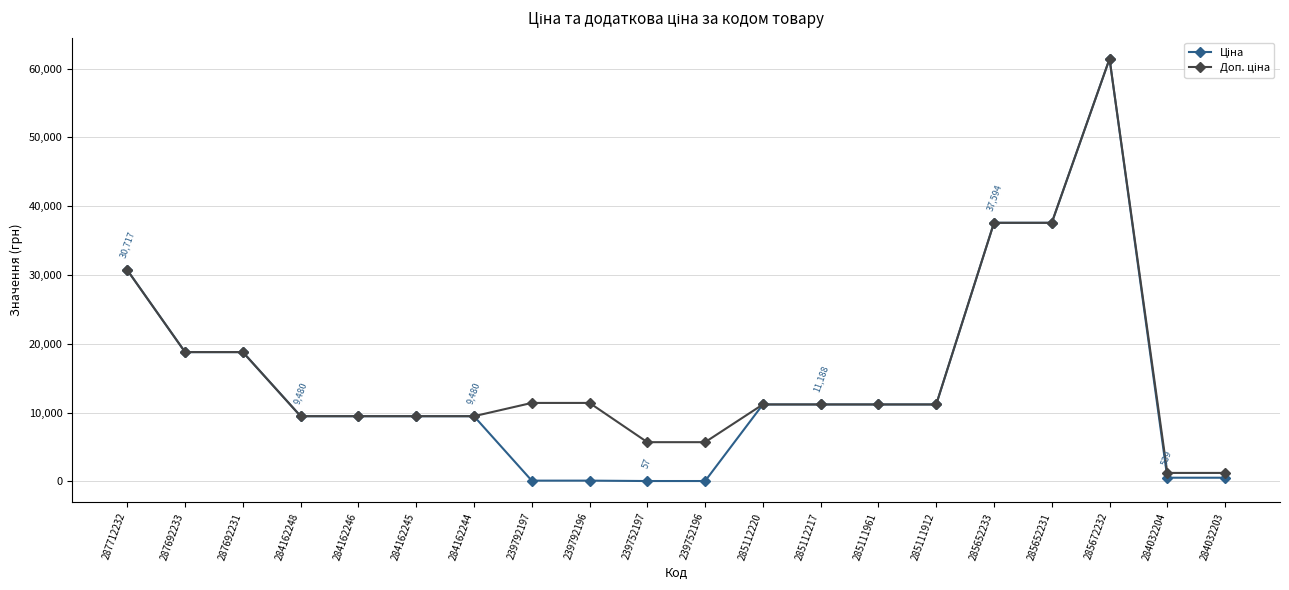

At how many categories does at least one series exceed 24060?

4